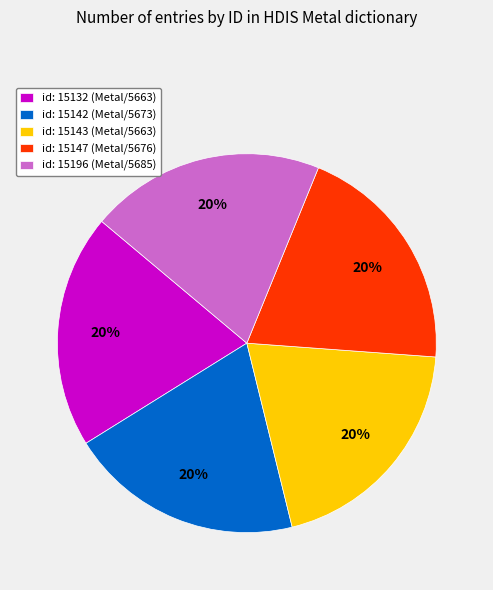

To the nearest percent, what percentage of the pie is id: 15143 (Metal/5663)?

20%